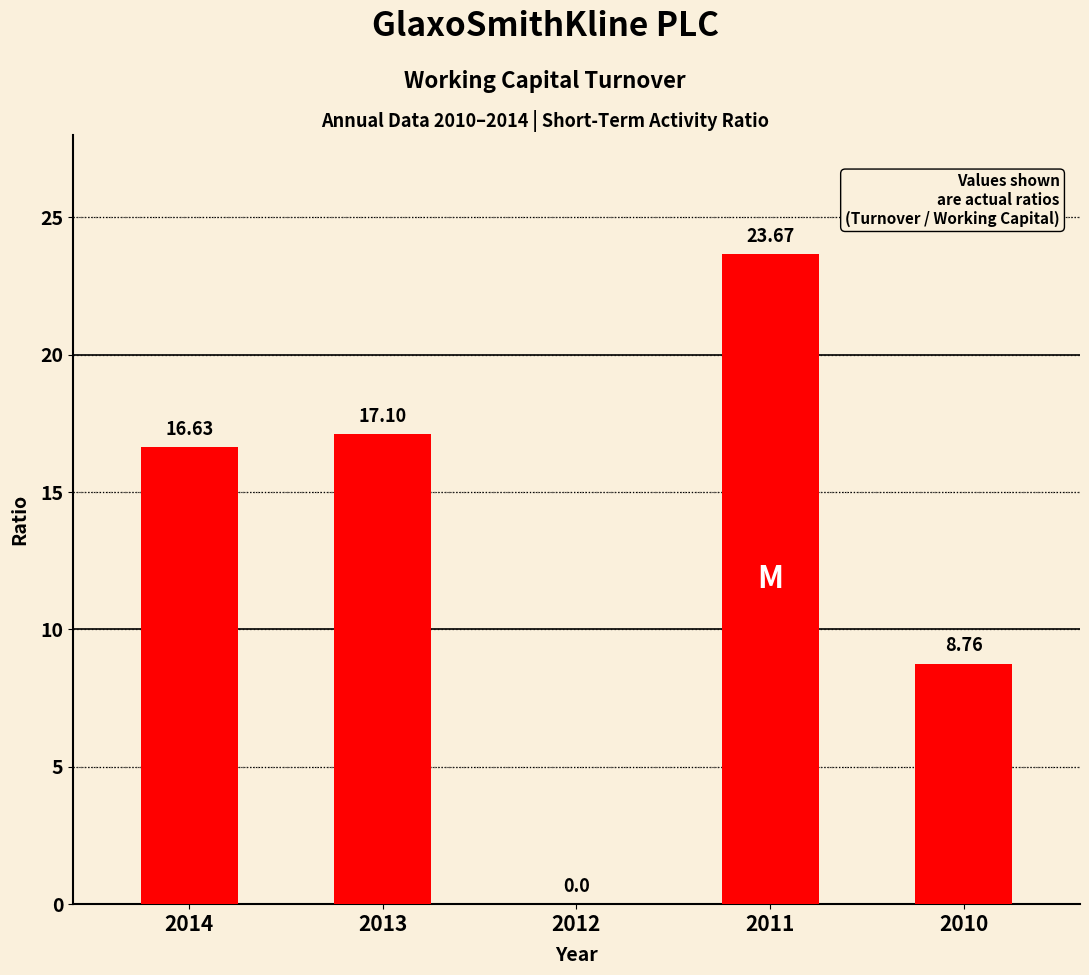

What is the change in value from 2013 to 2011?

+6.6